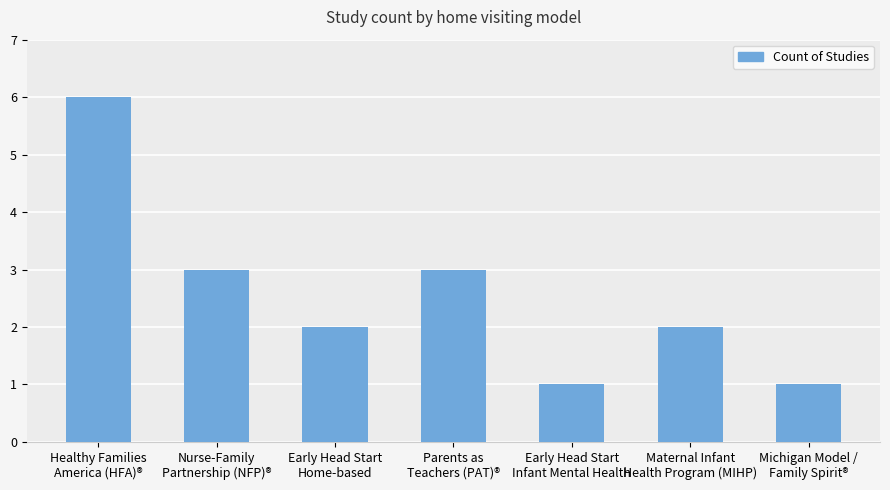

Is it true that the value at Nurse-Family
Partnership (NFP)® is 3?

True